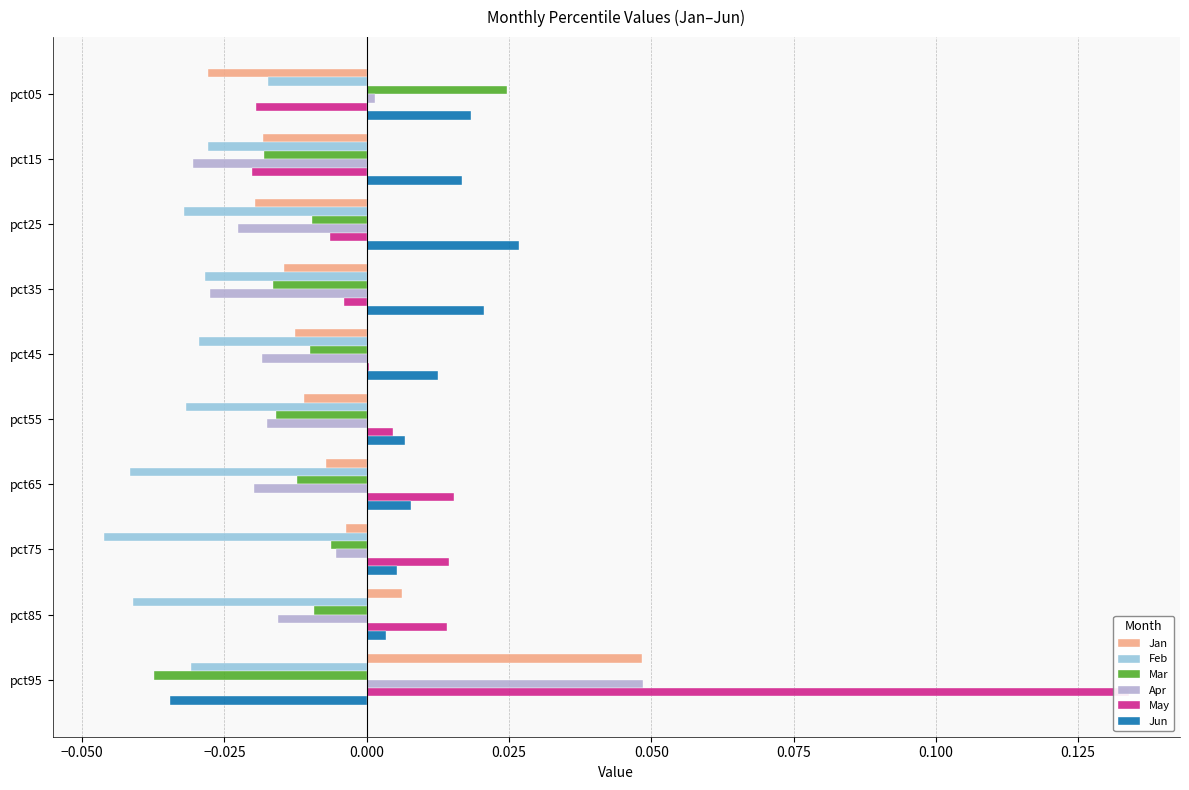

How many values in the Apr series exceed 0?

2